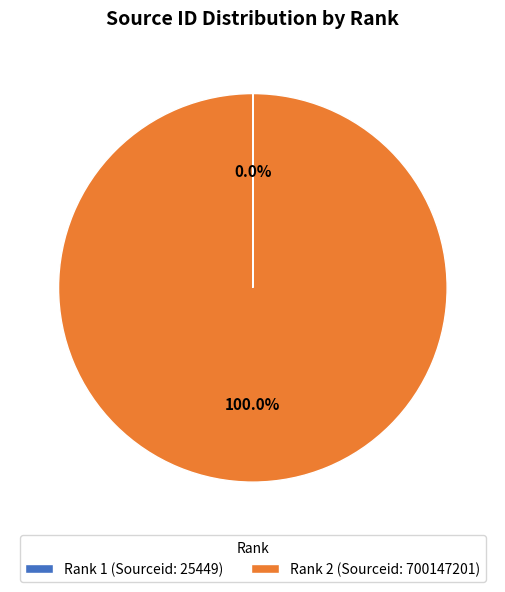

Which category accounts for the majority?

Rank 2 (Sourceid: 700147201)